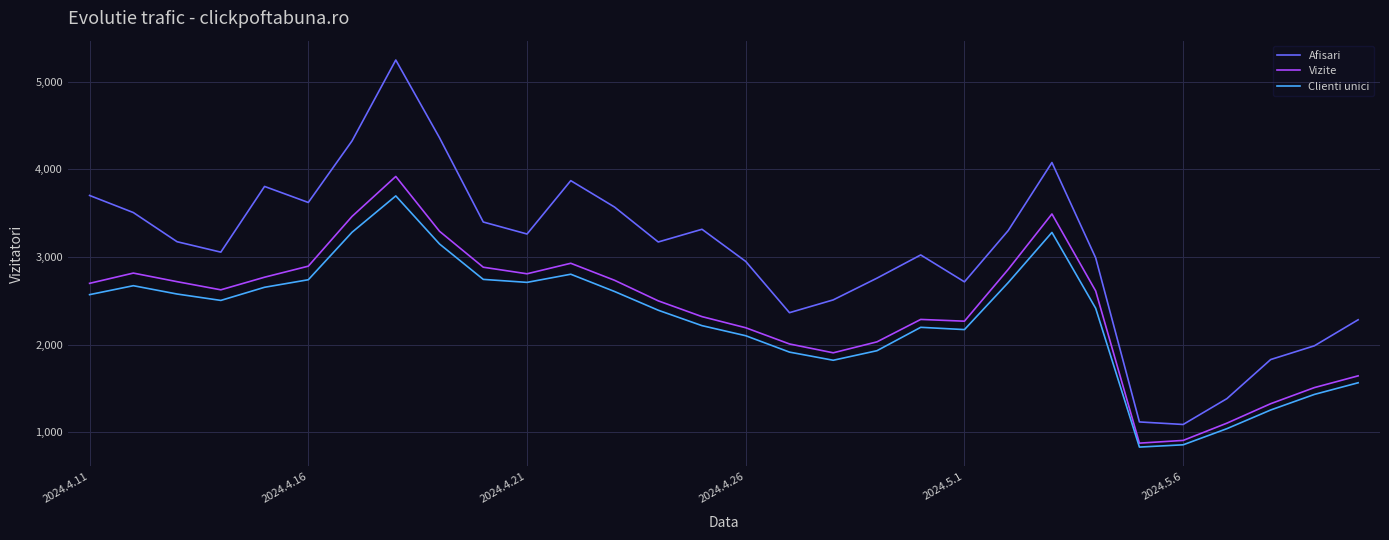

Does the chart display data point markers on the line(s)?

No